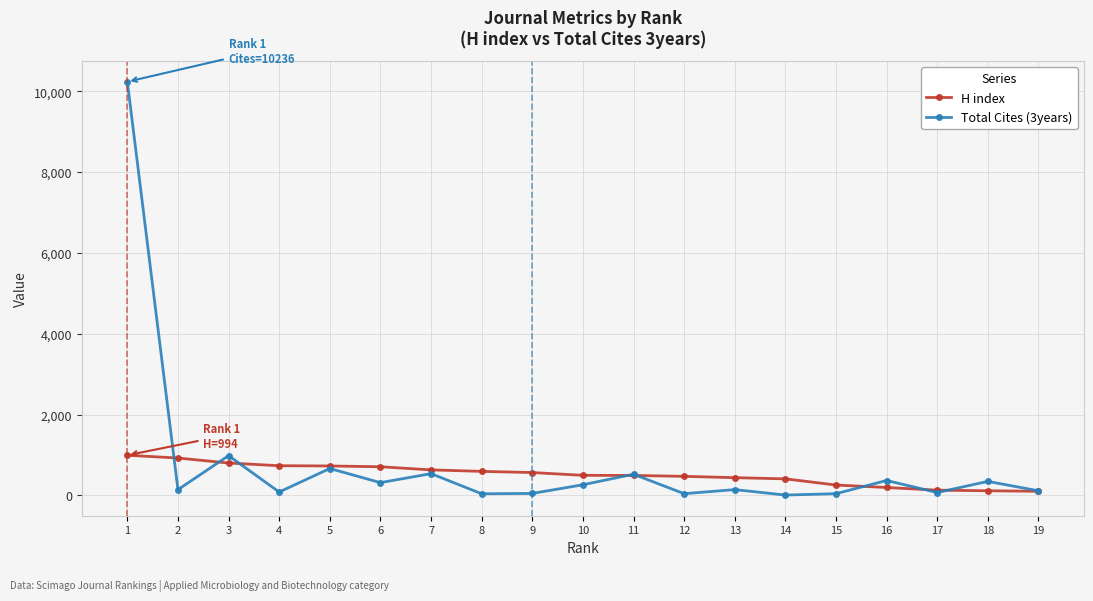

Between which two adjacent categories do H index and Total Cites (3years) first intersect?

1 and 2